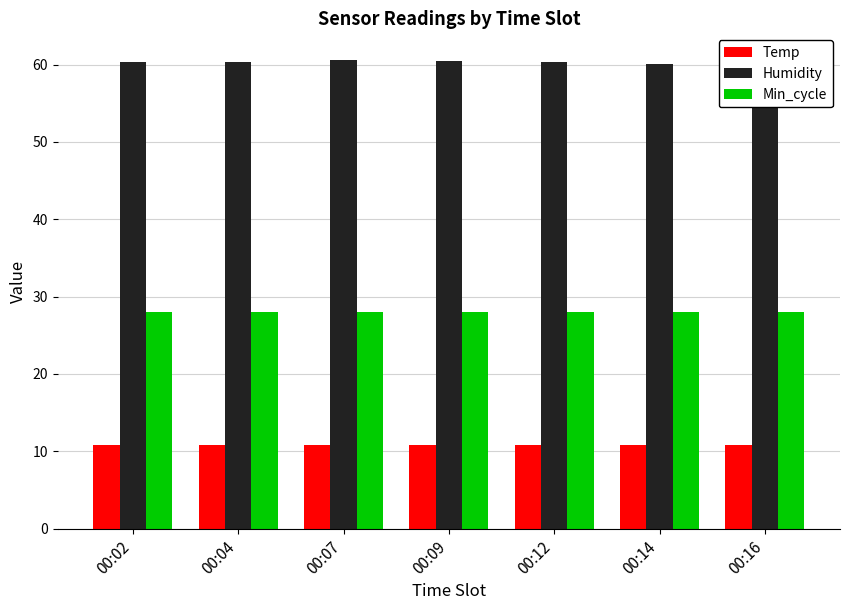

Which series has the largest total across all categories?

Humidity